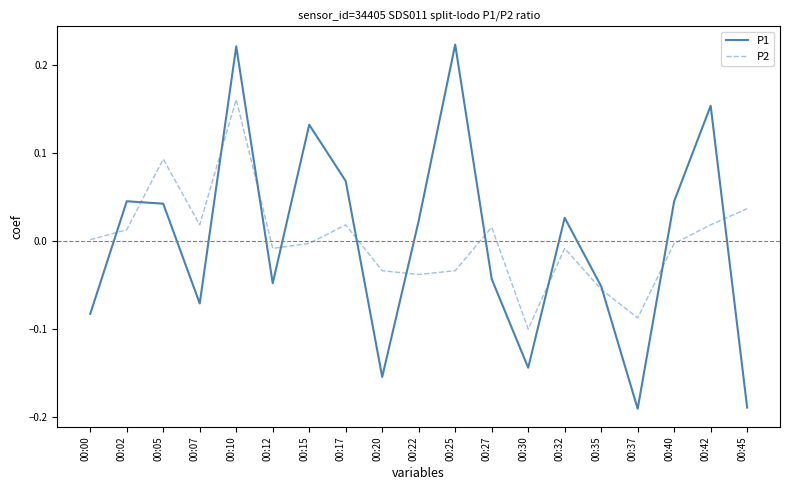

At which category is the sum across all series the highest?

00:10